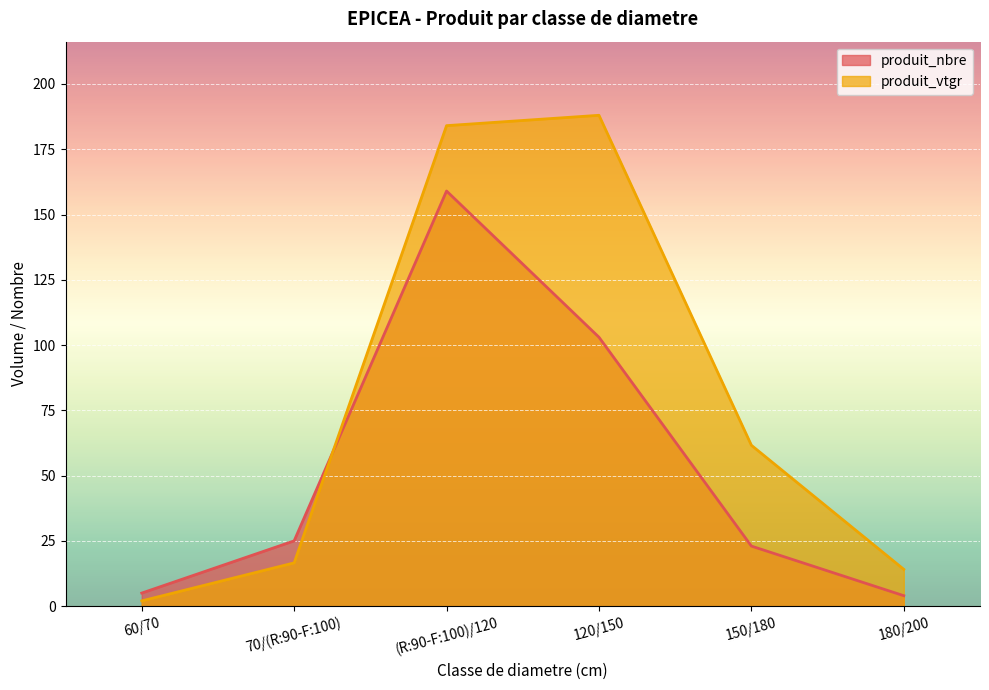

Reading left to right, list all the values displayed in this chart.

produit_nbre: 5.0	25.0	159.0	103.0	23.0	4.0
produit_vtgr: 2.0	16.6	184.0	188.0	61.6	14.1